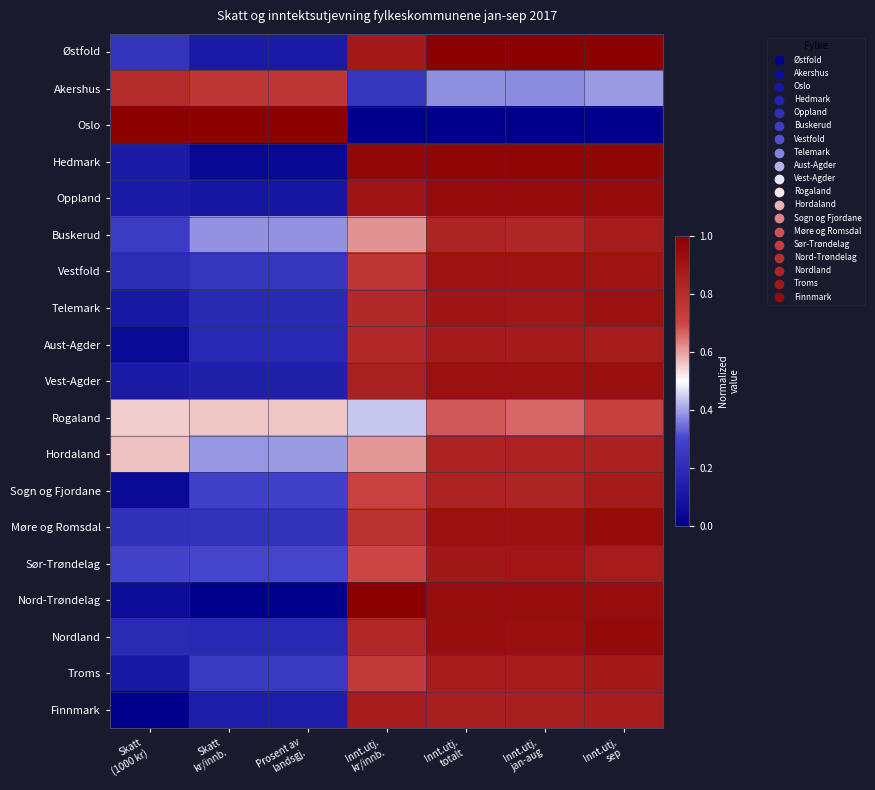

Rank the series at Prosent av landsgj. from lowest to highest value.

Nord-Trøndelag, Hedmark, Oppland, Østfold, Finnmark, Vest-Agder, Aust-Agder, Nordland, Telemark, Møre og Romsdal, Vestfold, Troms, Sogn og Fjordane, Sør-Trøndelag, Buskerud, Hordaland, Rogaland, Akershus, Oslo